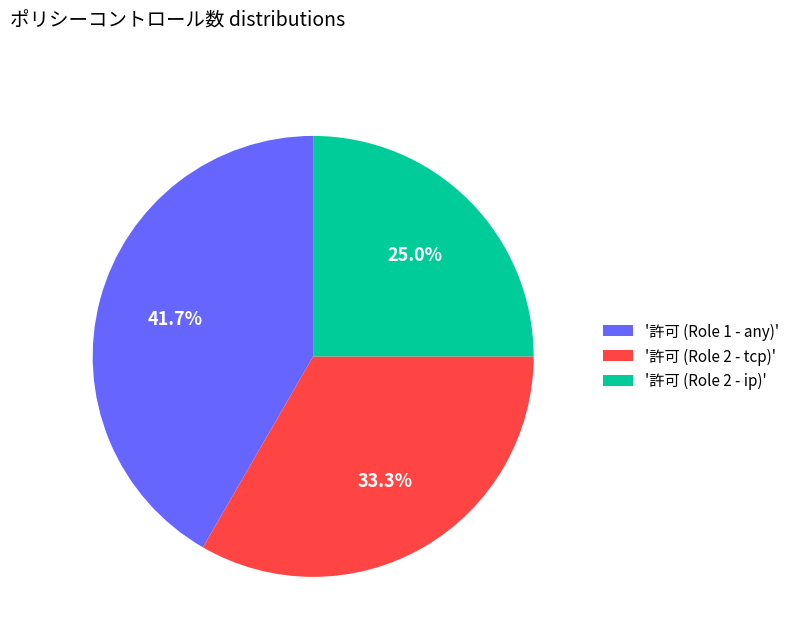

Between '許可 (Role 1 - any)' and '許可 (Role 2 - tcp)', which is larger?

'許可 (Role 1 - any)'